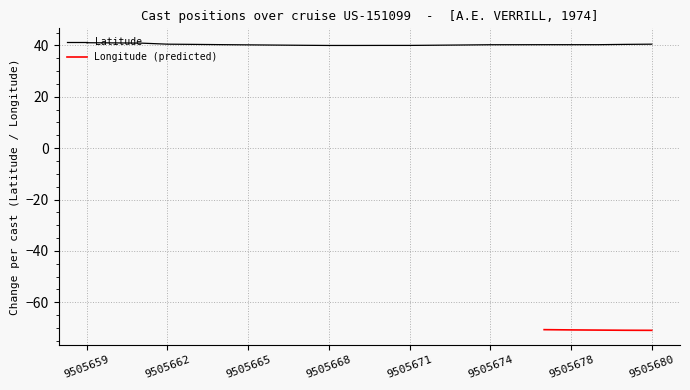

Read the value at 9505677.

40.3